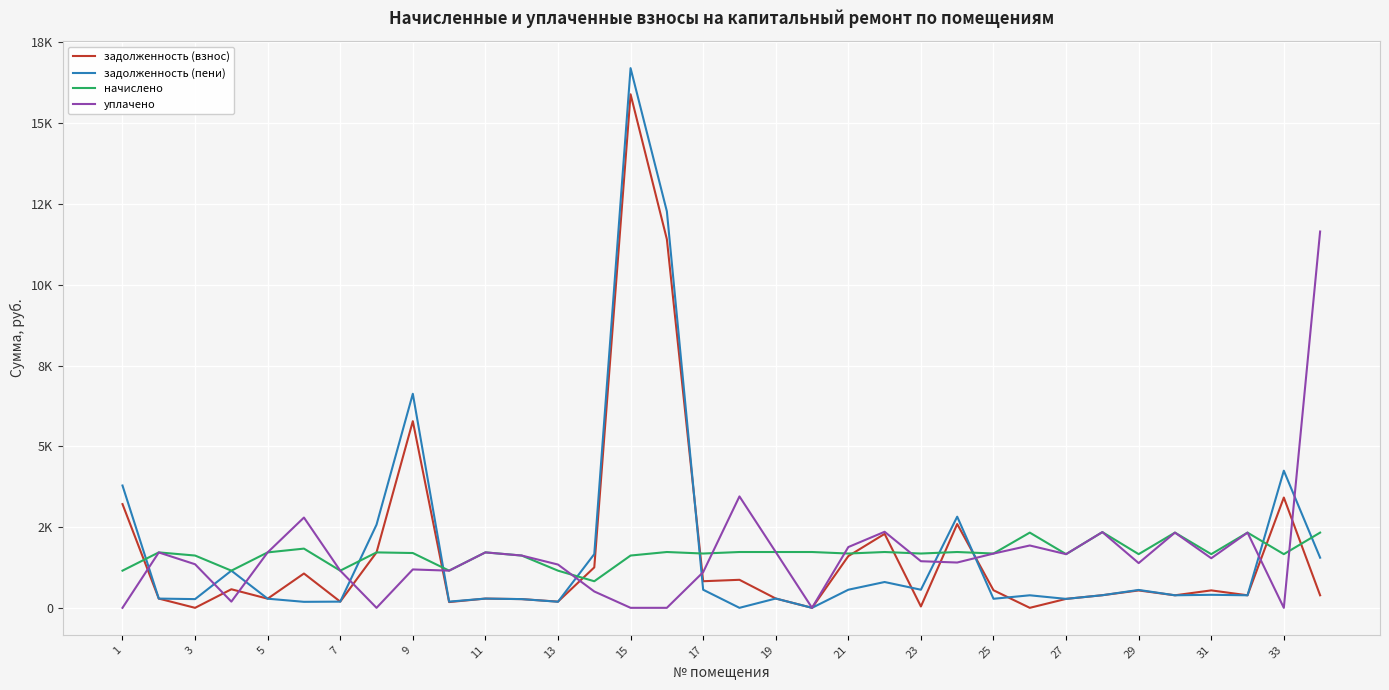

Does the chart have visible grid lines?

Yes